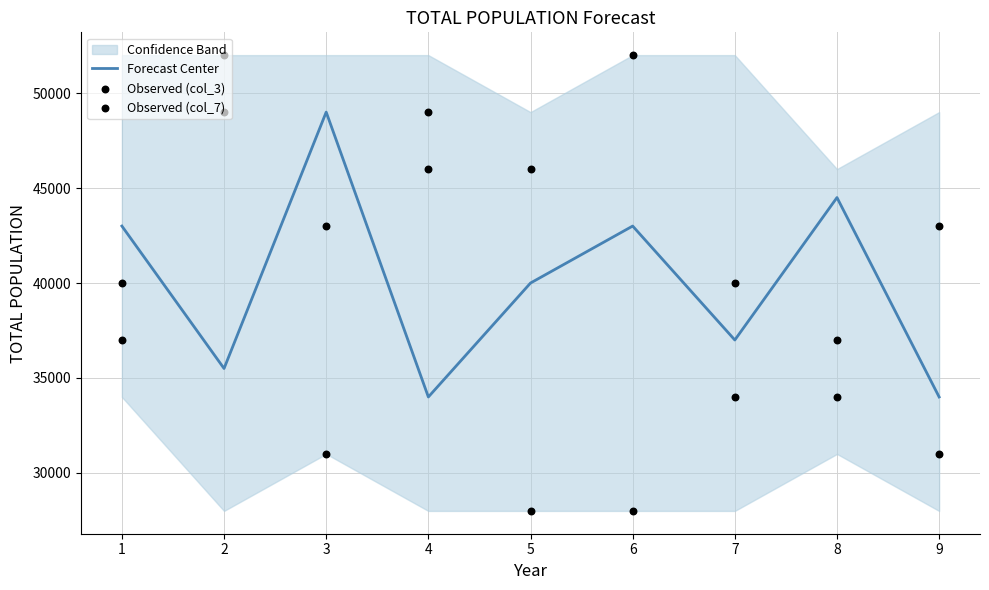

Which series reaches the maximum Y coordinate?

Observed (col_3)